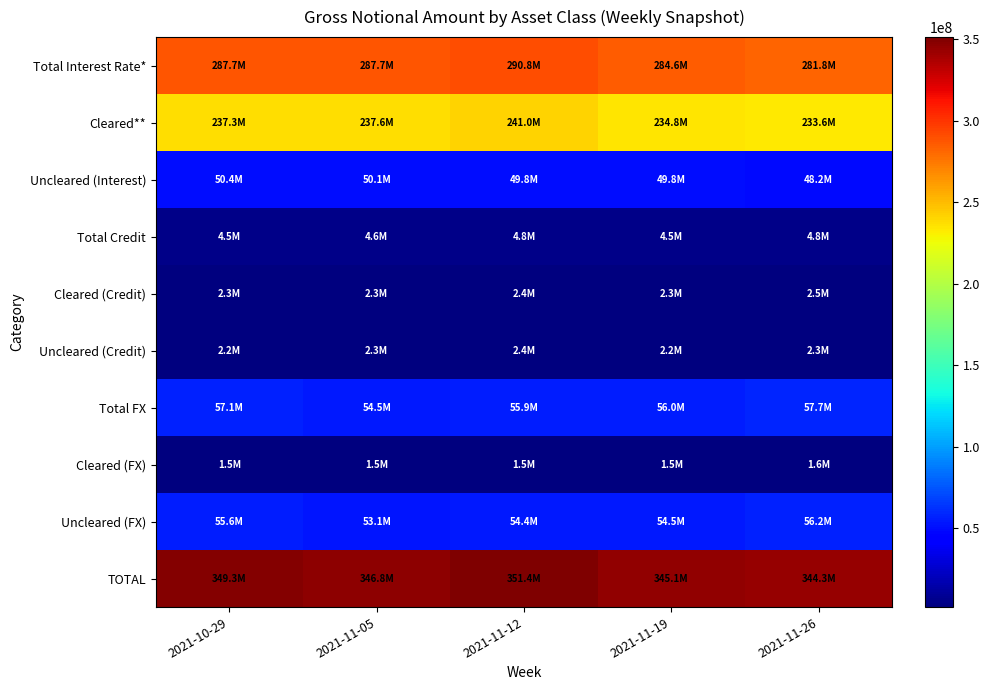

Reading right to left, transcribe all the data shown in this chart.

Total Interest Rate*: 2021-11-26=281831045	2021-11-19=284604697	2021-11-12=290797125	2021-11-05=287681037	2021-10-29=287700981
Cleared**: 2021-11-26=233632685	2021-11-19=234832019	2021-11-12=241011759	2021-11-05=237608140	2021-10-29=237307410
Uncleared (Interest): 2021-11-26=48198360	2021-11-19=49772678	2021-11-12=49785365	2021-11-05=50072897	2021-10-29=50393571
Total Credit: 2021-11-26=4768030	2021-11-19=4464219	2021-11-12=4762478	2021-11-05=4595946	2021-10-29=4526780
Cleared (Credit): 2021-11-26=2497818	2021-11-19=2268120	2021-11-12=2403640	2021-11-05=2294311	2021-10-29=2303837
Uncleared (Credit): 2021-11-26=2270212	2021-11-19=2196099	2021-11-12=2358838	2021-11-05=2301635	2021-10-29=2222942
Total FX: 2021-11-26=57725267	2021-11-19=56035842	2021-11-12=55856014	2021-11-05=54528477	2021-10-29=57099130
Cleared (FX): 2021-11-26=1565100	2021-11-19=1535002	2021-11-12=1499453	2021-11-05=1450400	2021-10-29=1482189
Uncleared (FX): 2021-11-26=56160167	2021-11-19=54500840	2021-11-12=54356561	2021-11-05=53078077	2021-10-29=55616942
TOTAL: 2021-11-26=344324342	2021-11-19=345104757	2021-11-12=351415616	2021-11-05=346805460	2021-10-29=349326891